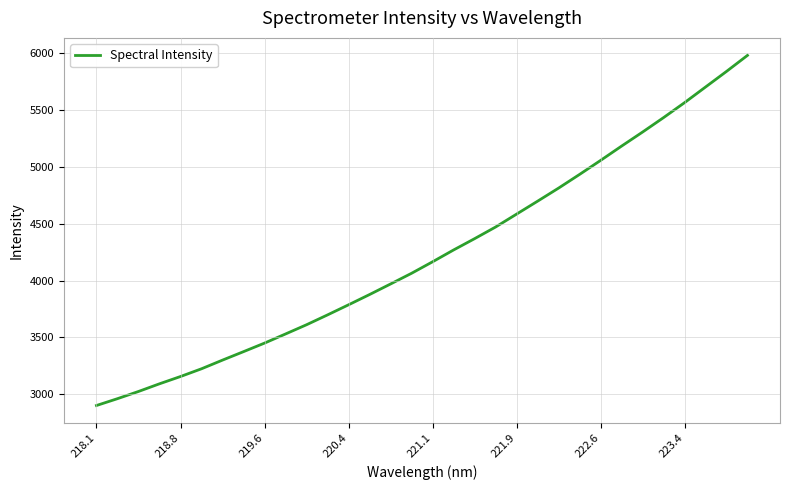

What is the smallest value displayed?

2901.4